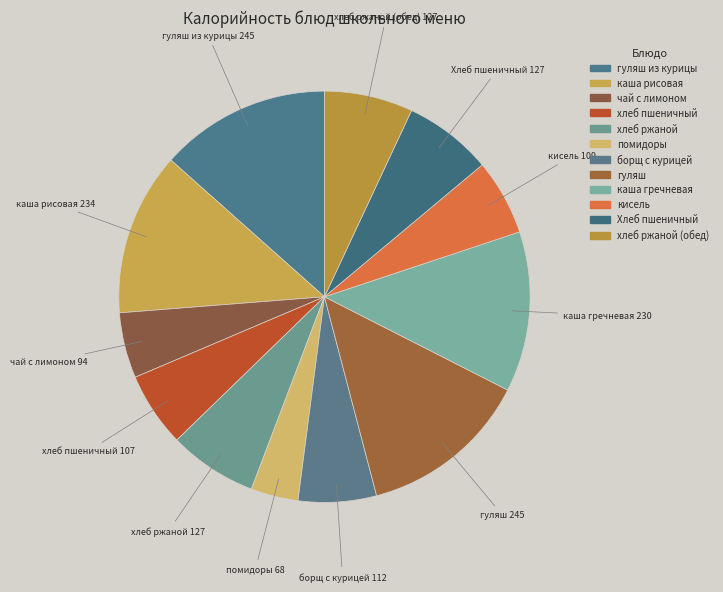

True or false: кисель accounts for 6% of the total.

True